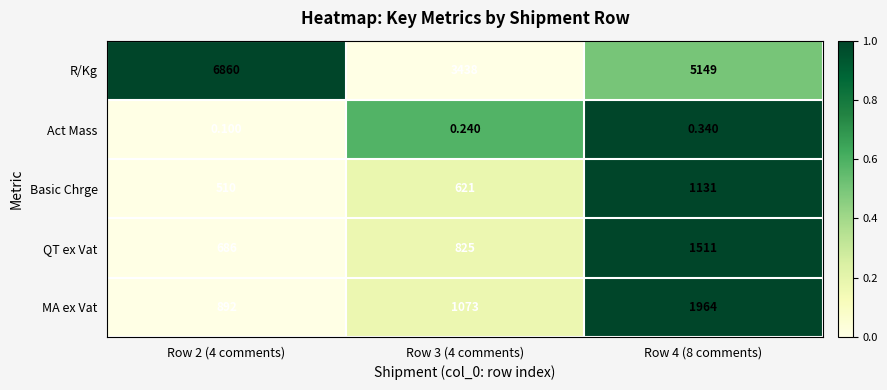

Which label corresponds to the smallest value in the chart?

Row 2 (4 comments)